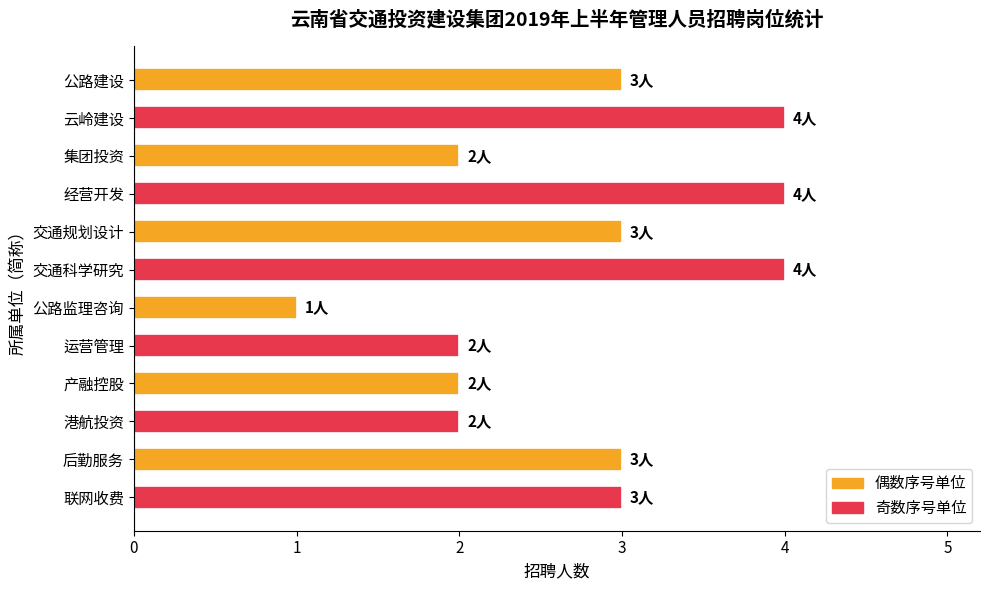

What is the value of the 12th bar from the top?

3